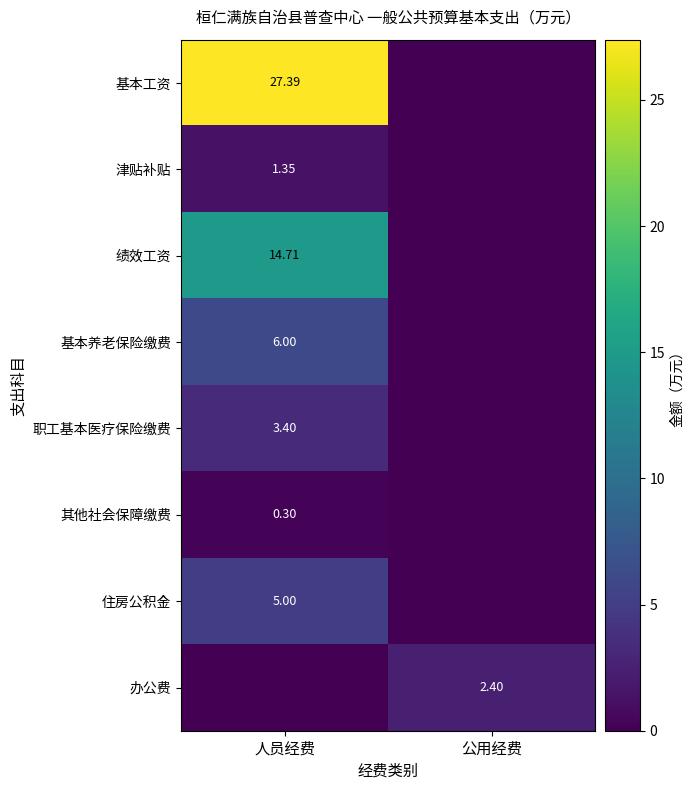

What is the sum of the 办公费 values at 人员经费 and 公用经费?

2.4